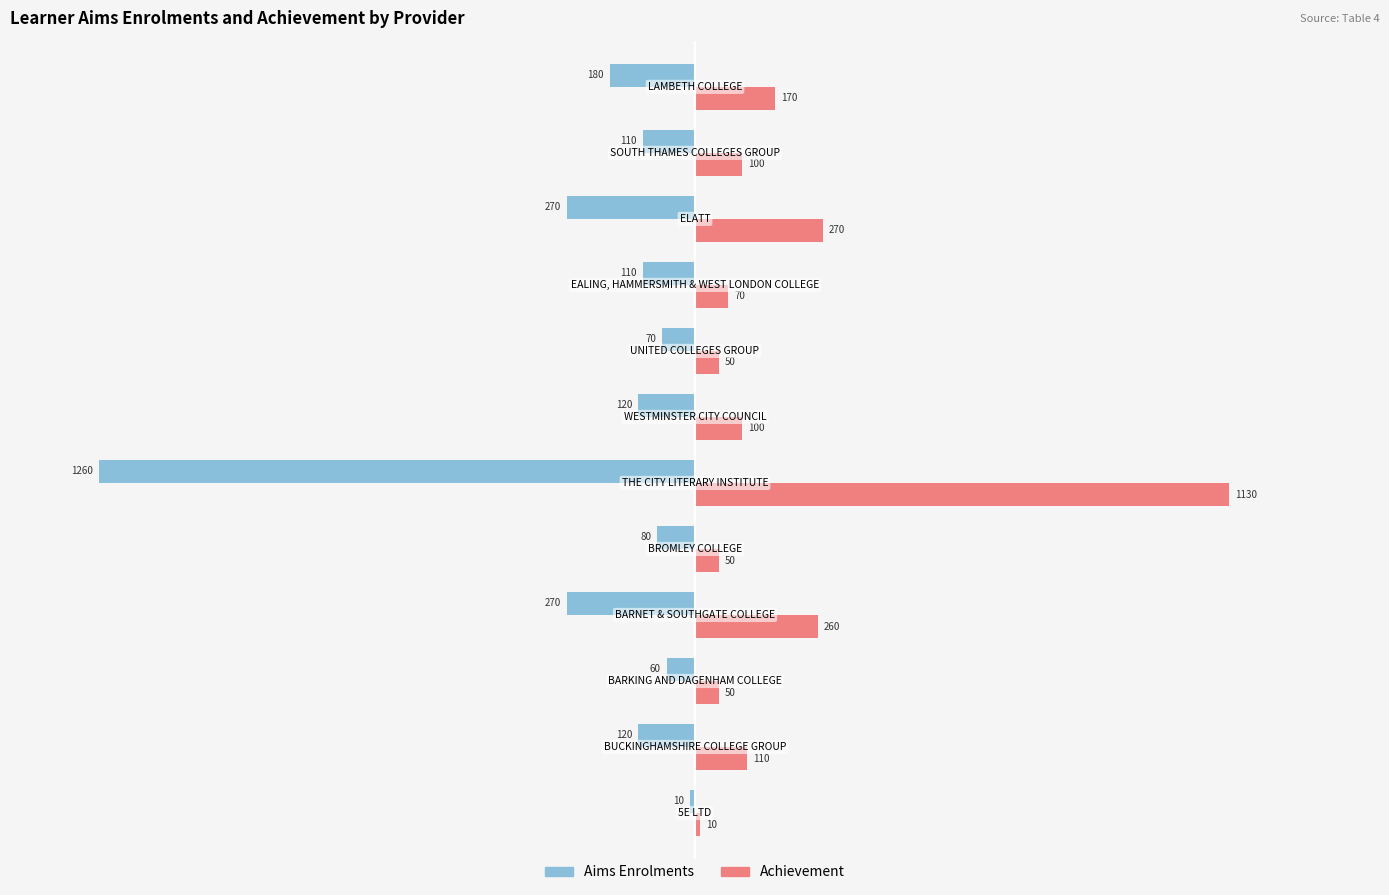

What are all the series names shown in the legend?

Aims Enrolments, Achievement